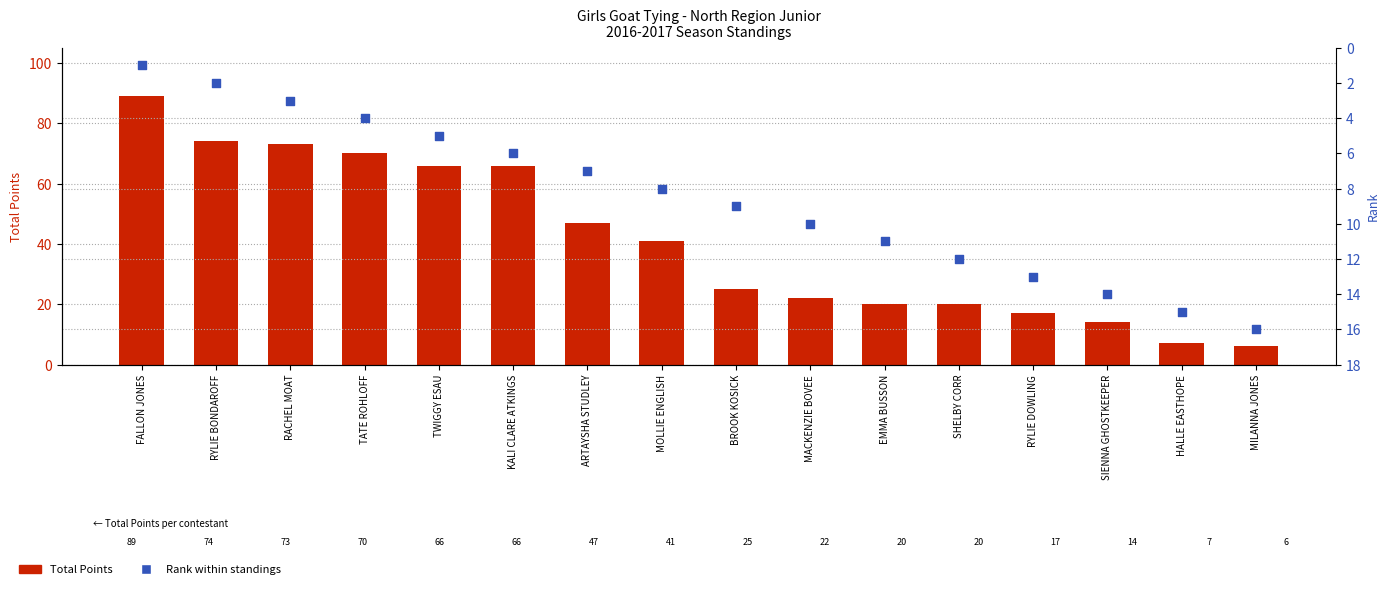

Is the value of Rank at ARTAYSHA STUDLEY greater than the value of Total Points at MACKENZIE BOVEE?

No